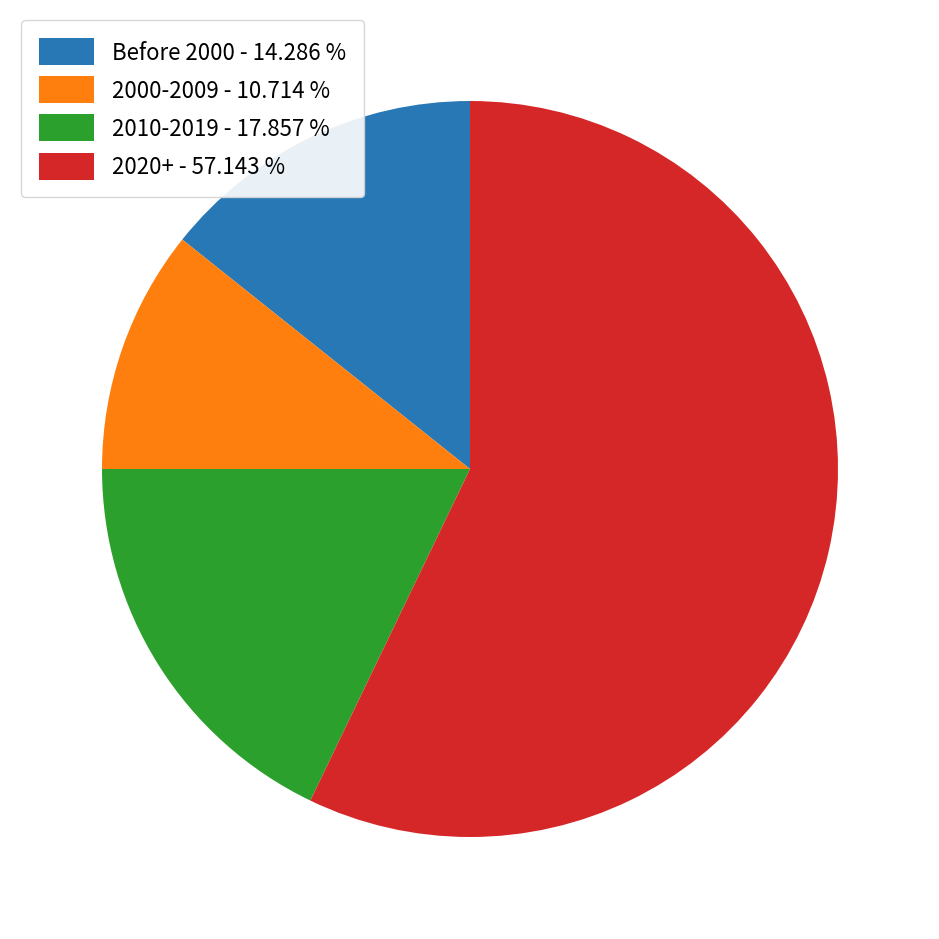

How many segments does this pie chart have?

4